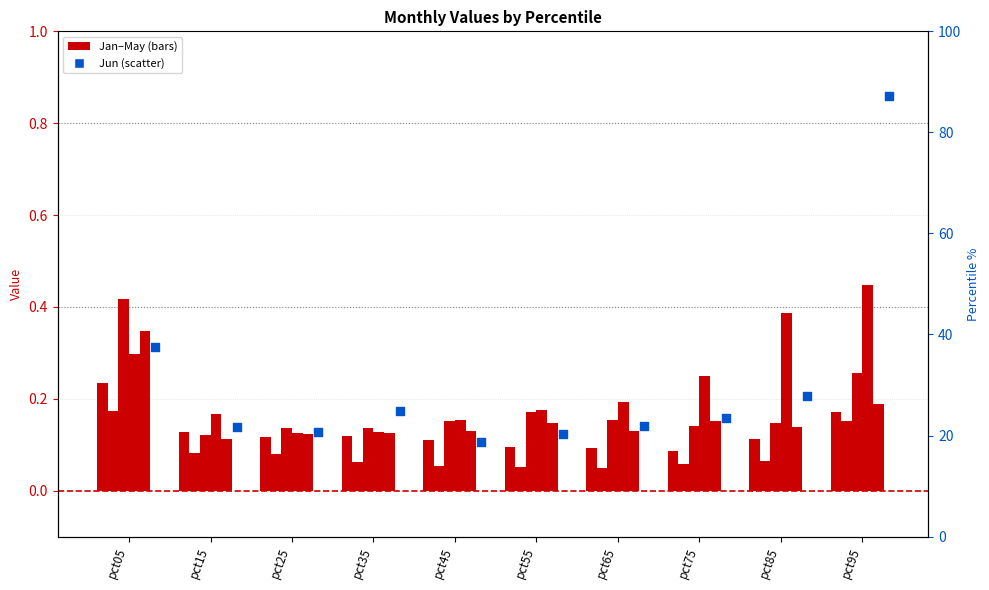

Is the value of Jan at pct35 greater than the value of Jun at pct25?

No